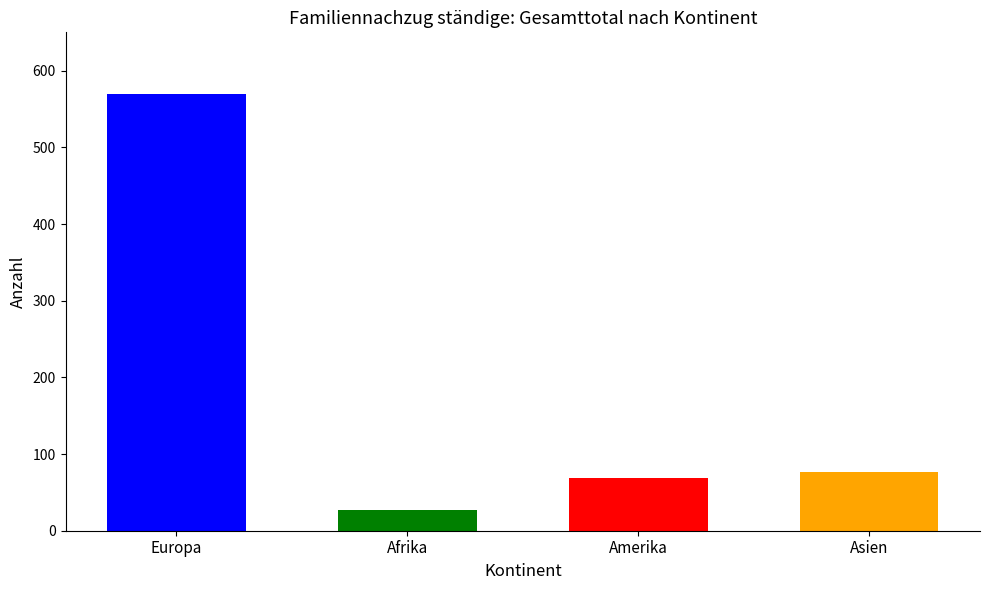

What is the value of the 3rd bar from the left?

69